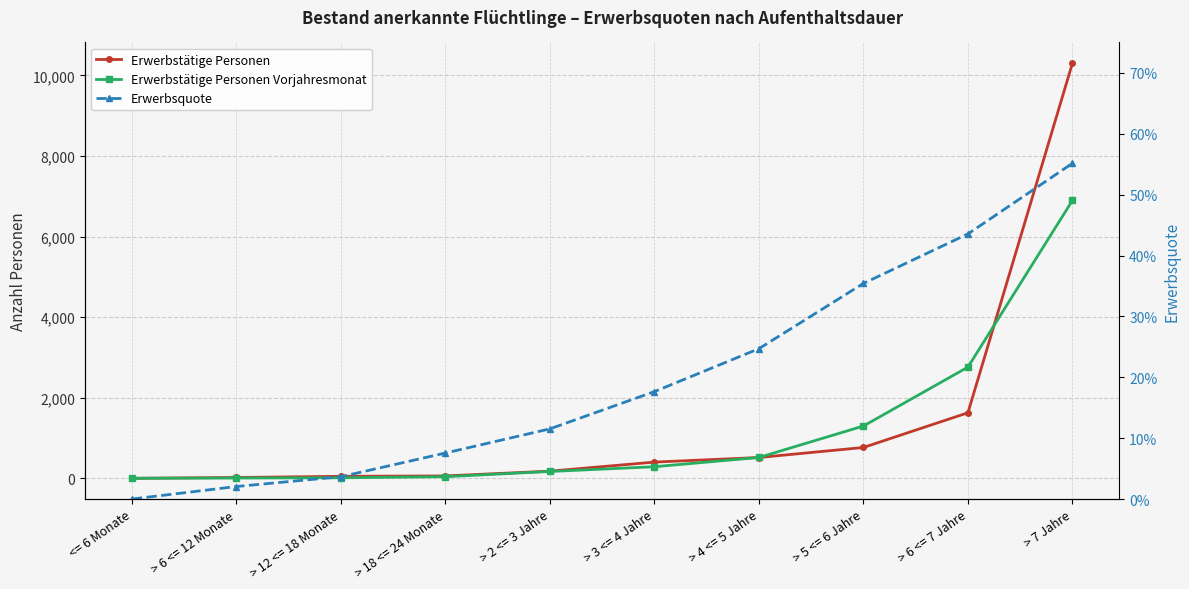

What is the maximum value shown in the chart?

10304.0